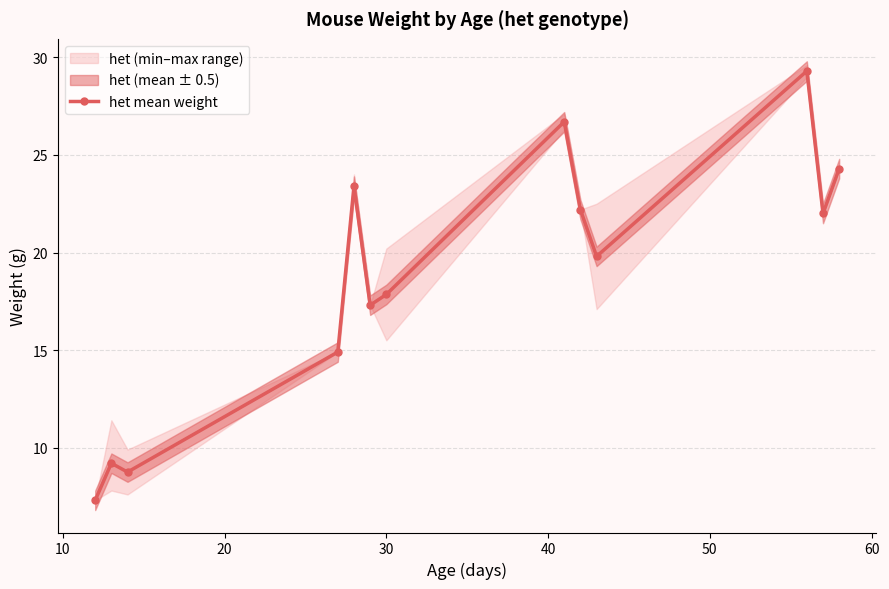

What is the value of the het mean weight point at the 4th from the left?

14.9